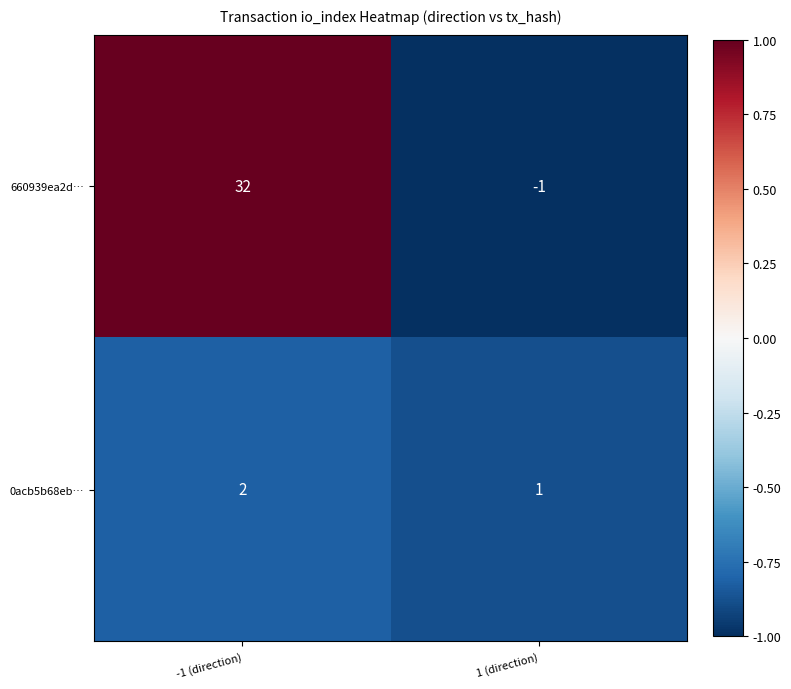

At how many categories does at least one series exceed 0?

2